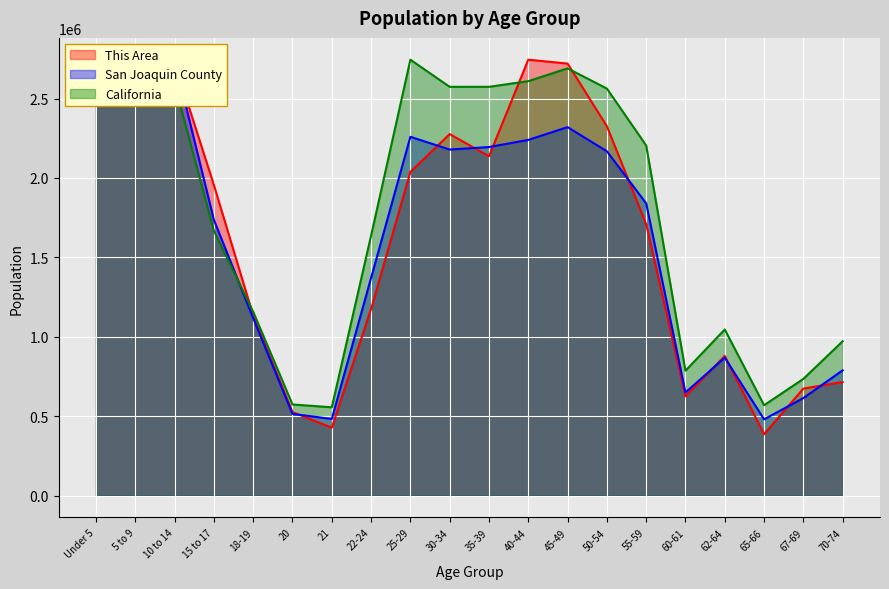

The value of This Area at 15 to 17 is 1955596.8. True or false?

True